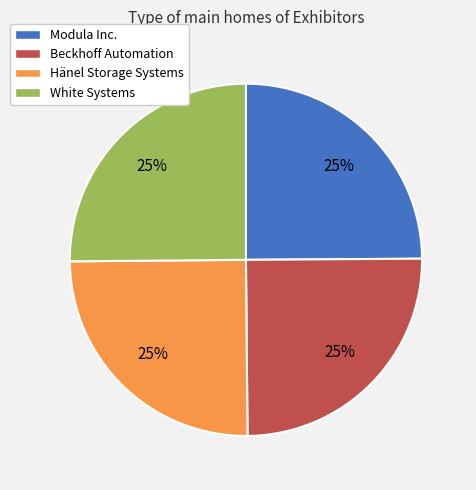

Approximately how many times larger is the value at Hänel Storage Systems compared to Modula Inc.?

1.0